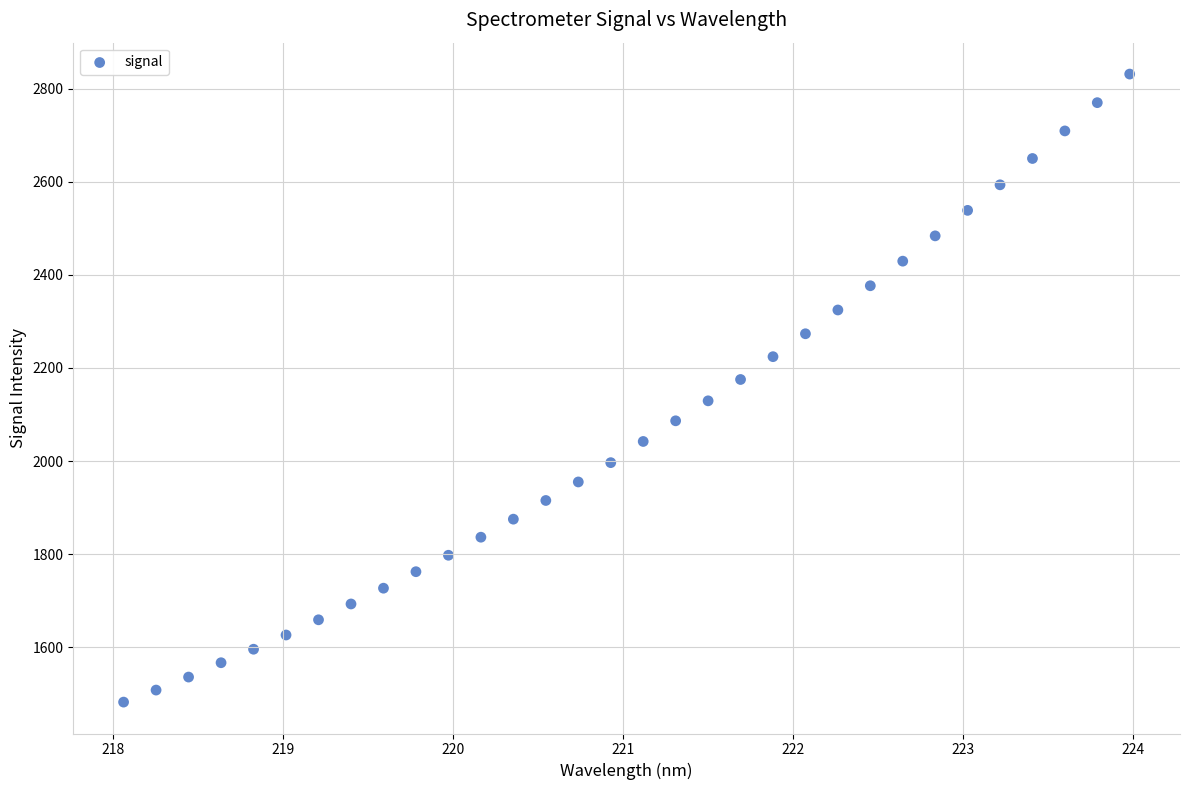

What is the range of Y values (max minus min)?

1349.2